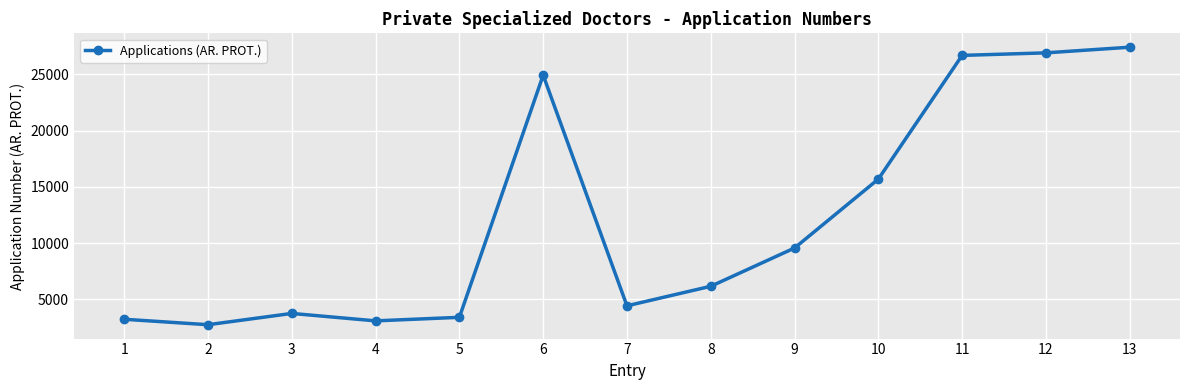

Is it true that the value at 3 is 4934?

False